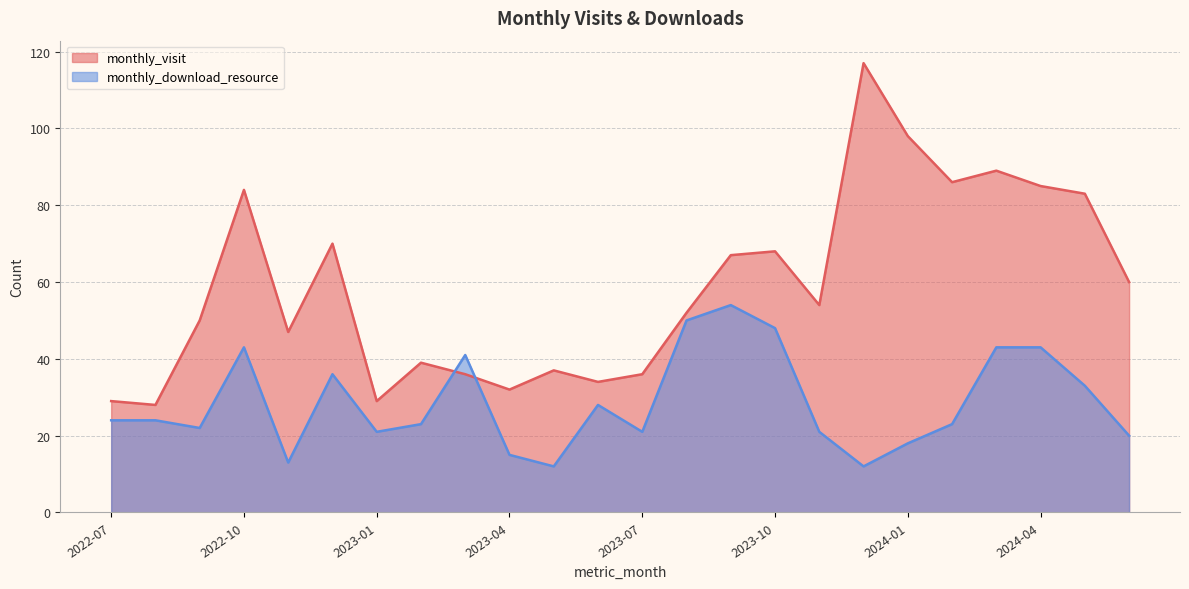

What is the label of the 3rd point from the left?

2022-09